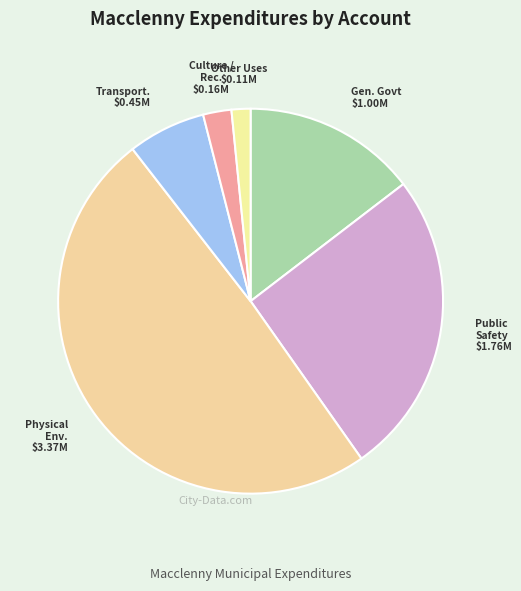

How many slices are in this pie chart?

6